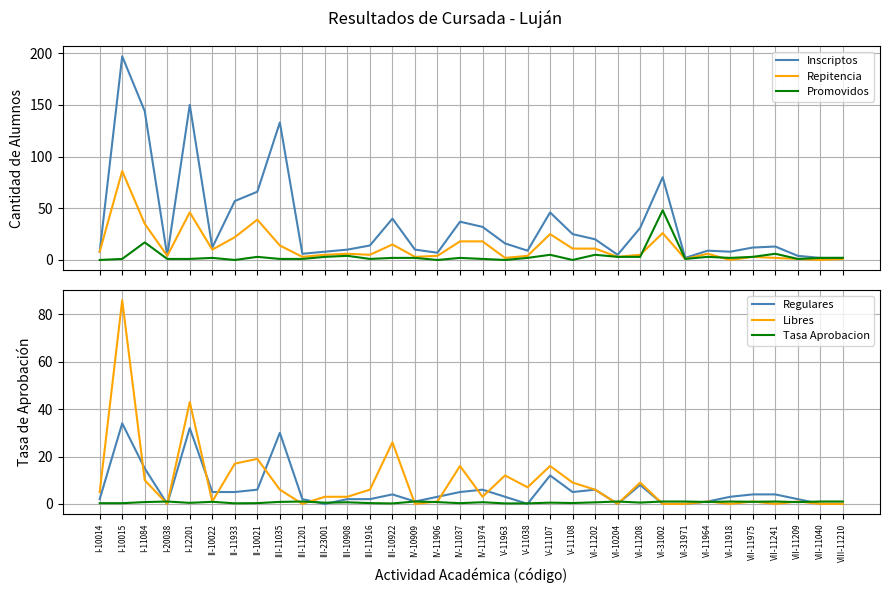

How many data points in Regulares are above 3?

16